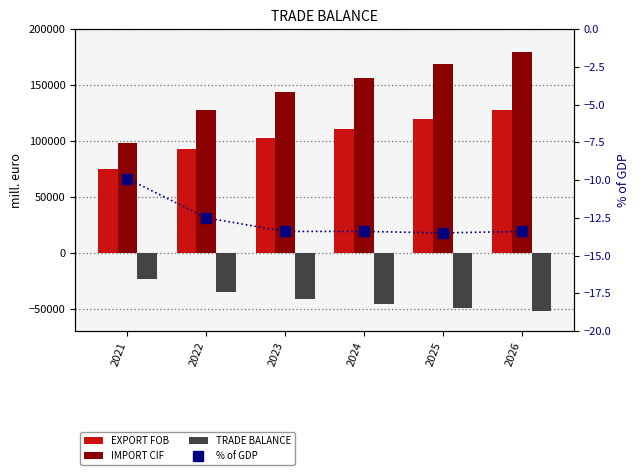

The value of IMPORT CIF at 2023 is 224457.3. True or false?

False